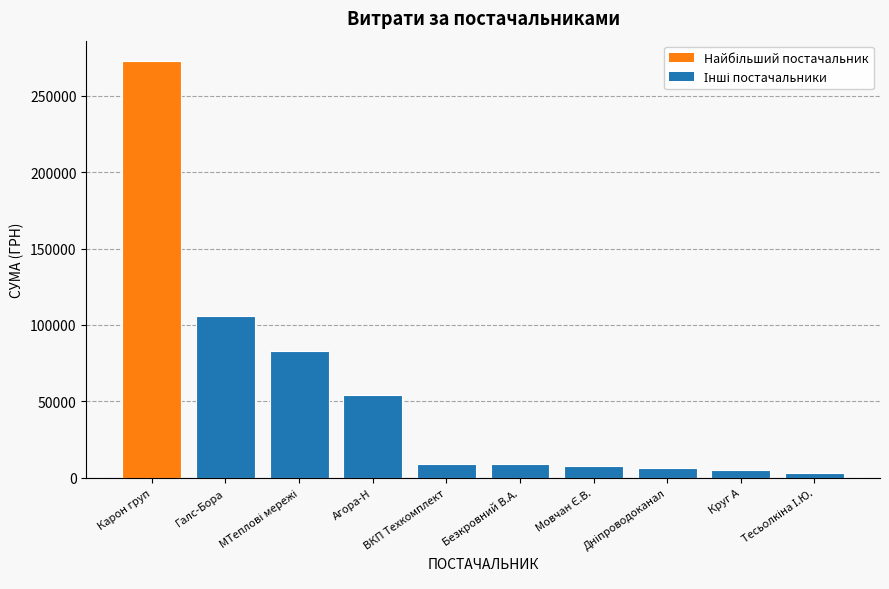

What is the greatest value displayed?

272422.2